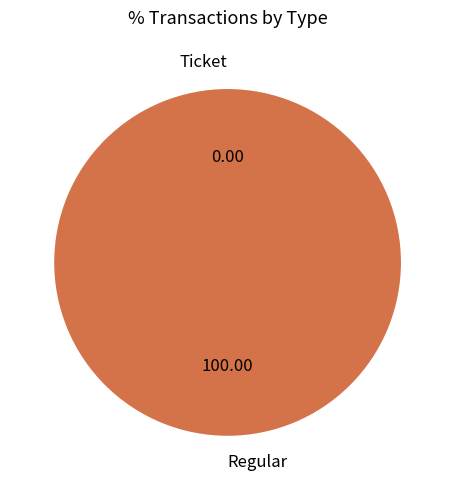

The Regular slice represents 99% of the pie. True or false?

False